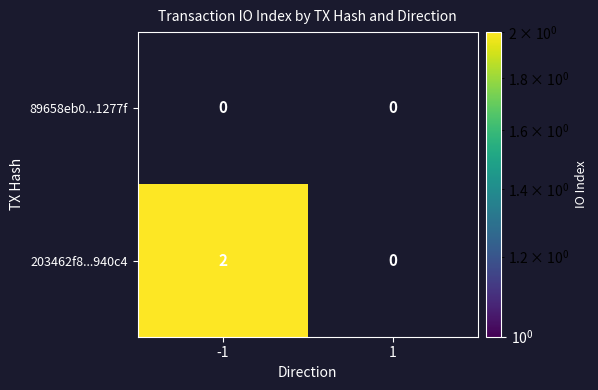

Which series has the widest spread of values?

203462f8...940c4